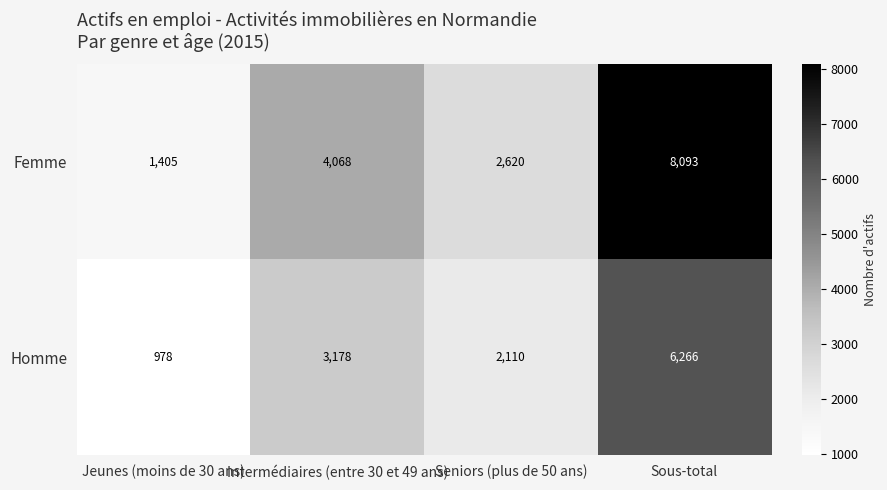

Which series has the largest range (max minus min)?

Femme